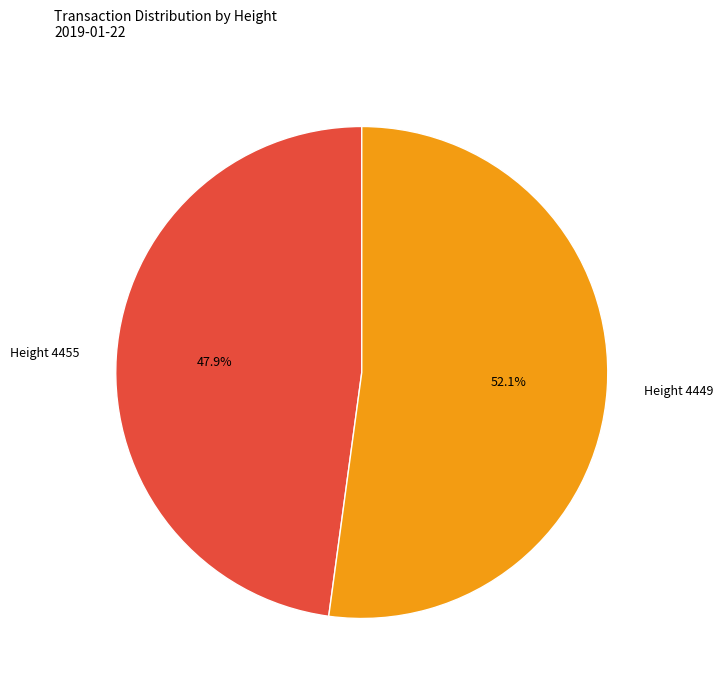

Which slice represents more than half of the pie?

Height 4449